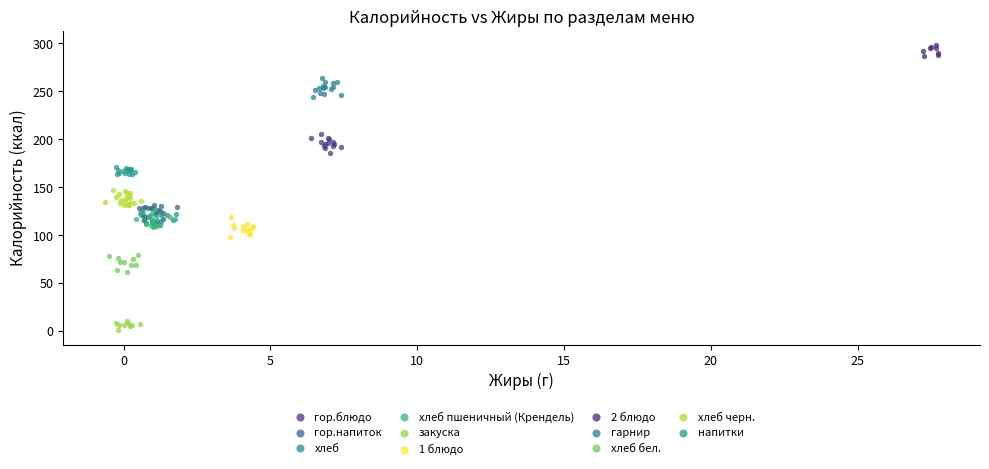

Which series reaches the minimum Y coordinate?

закуска